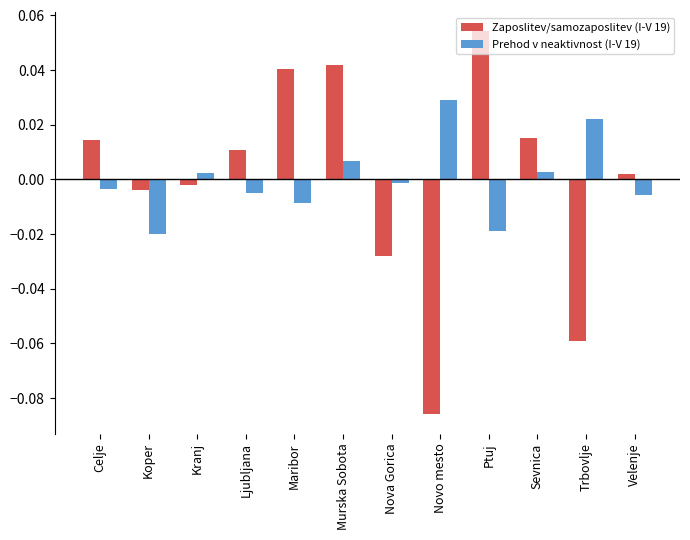

Rank the series at Koper from highest to lowest value.

Zaposlitev/samozaposlitev (I-V 19), Prehod v neaktivnost (I-V 19)